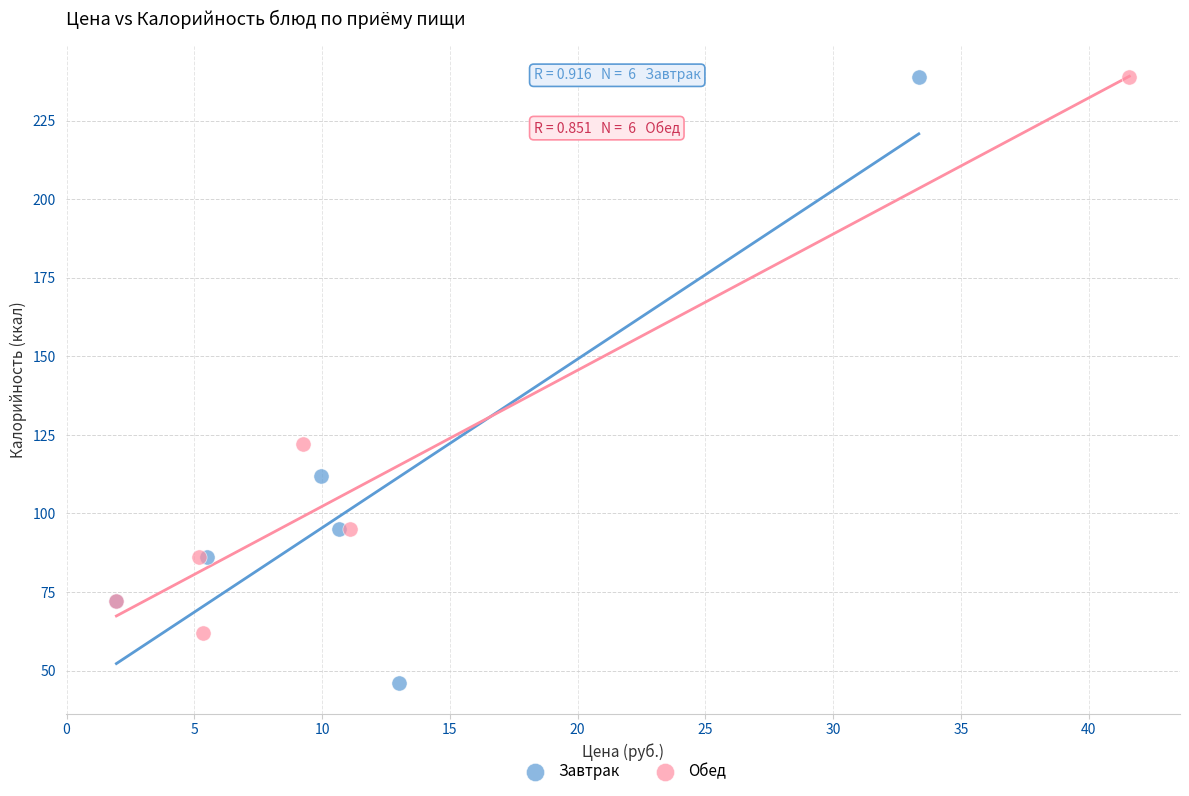

Which series has the widest spread of Y values?

Завтрак